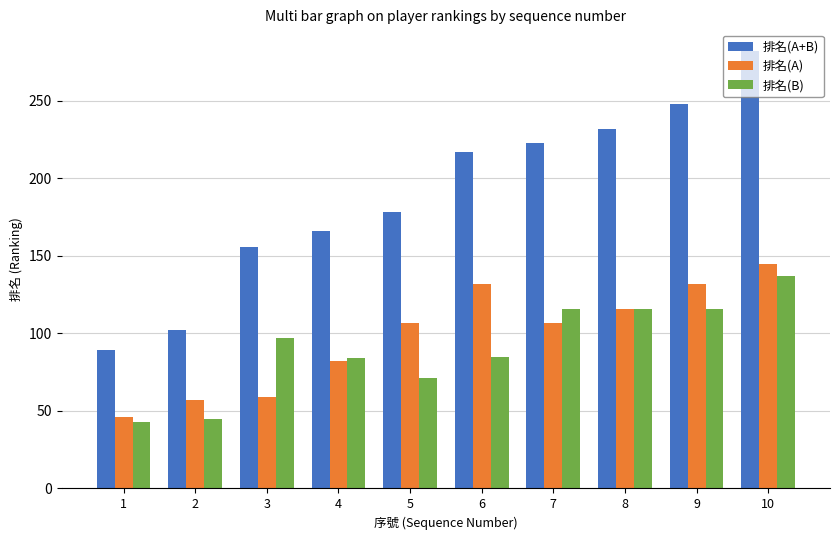

At how many categories does at least one series exceed 153?

8